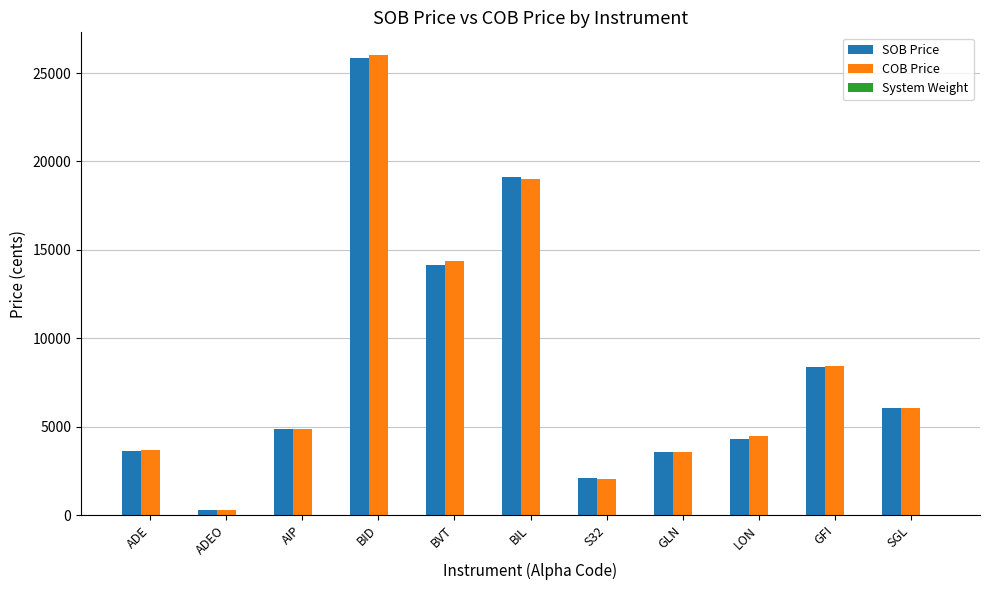

What is the average value of the COB Price series?

8433